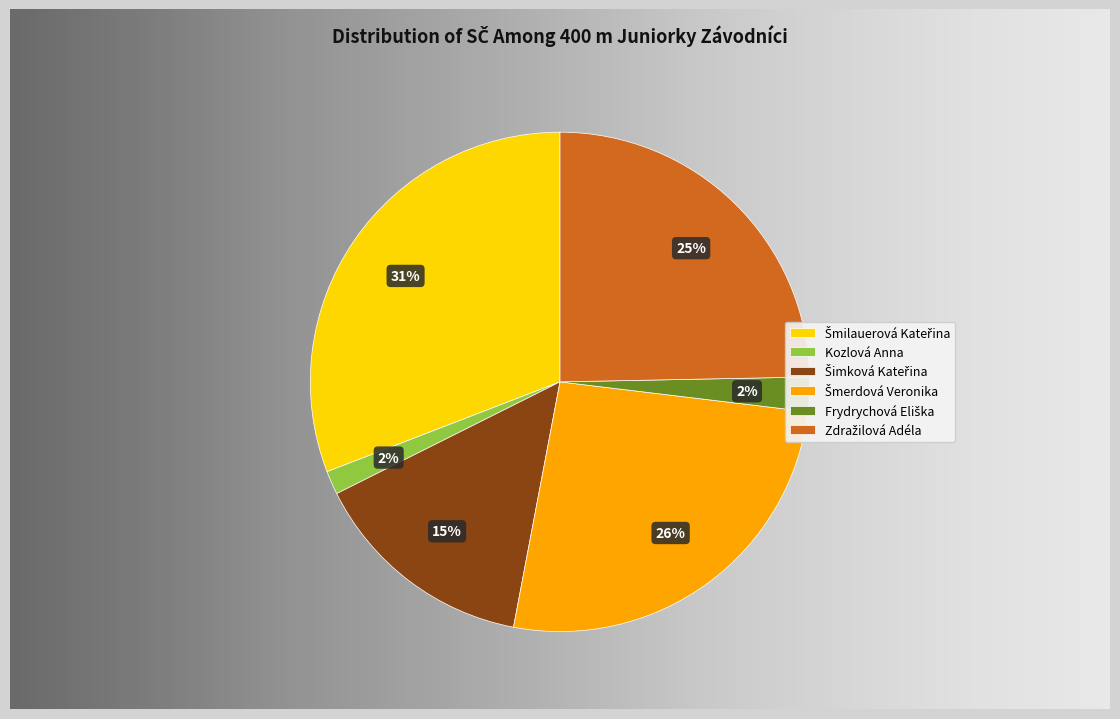

Count the number of slices in the pie.

6